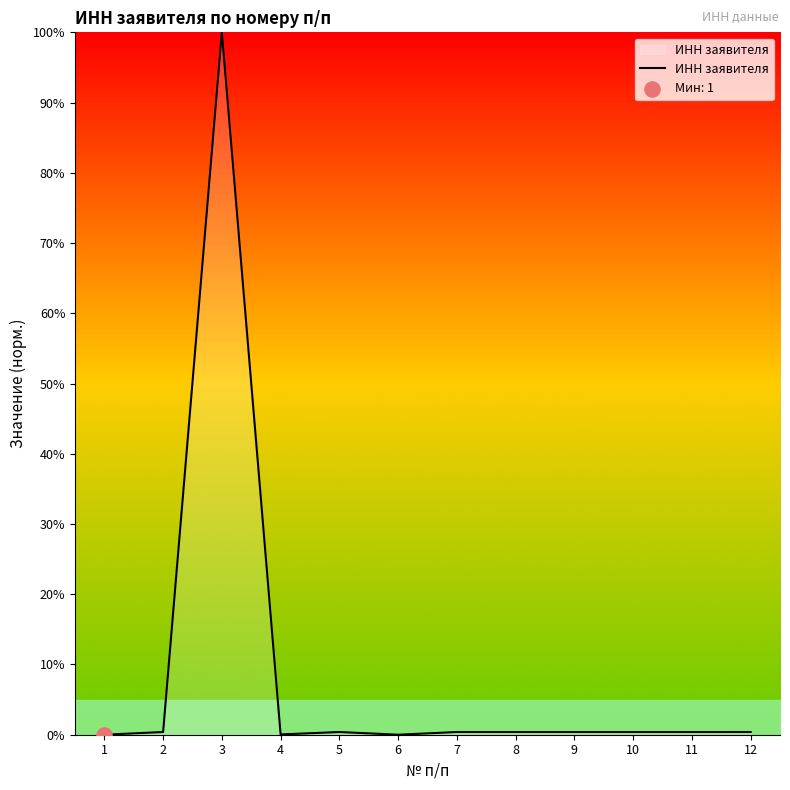

What is the change in value from 3 to 8?

-99.6